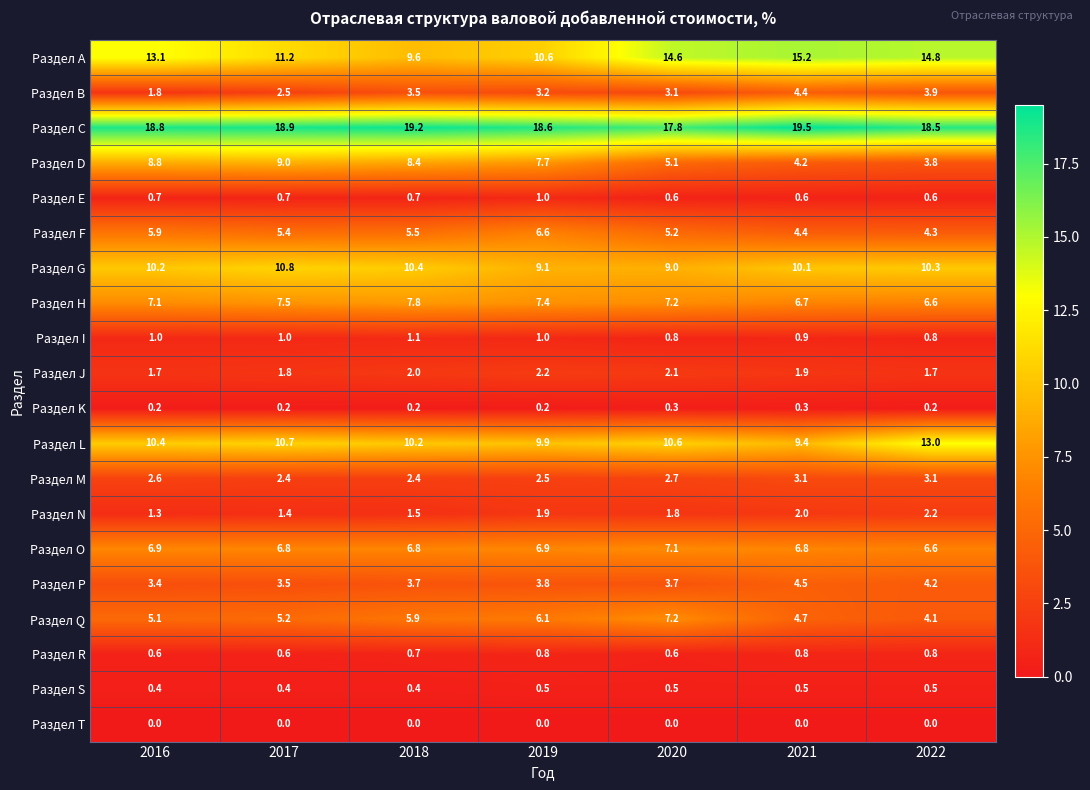

At which label is Раздел C closest to 18?

2020